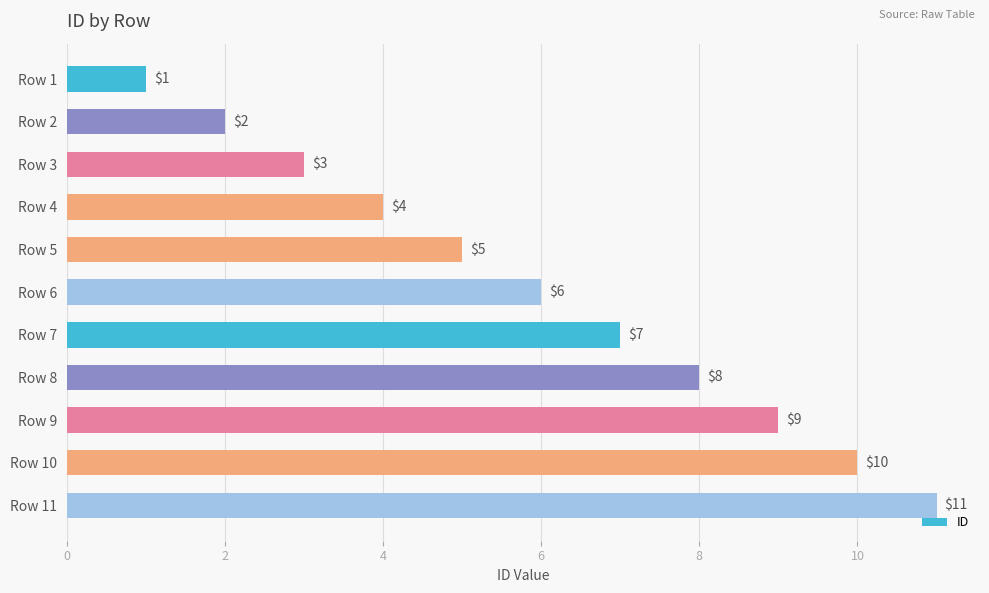

Does the chart contain stacked bars?

No